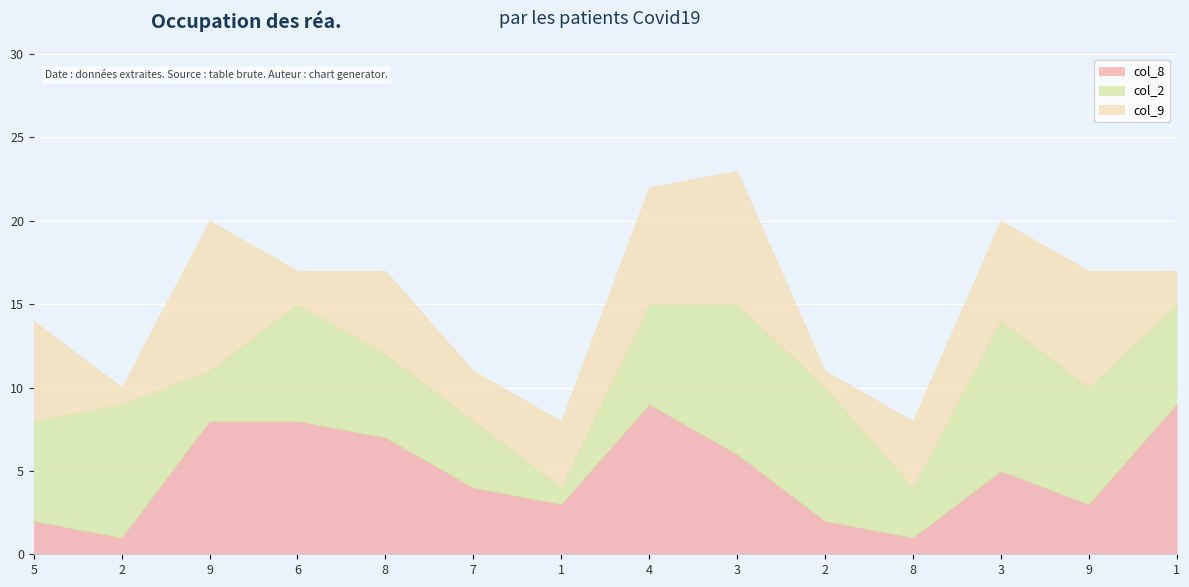

What is the average value of the col_2 series?

6